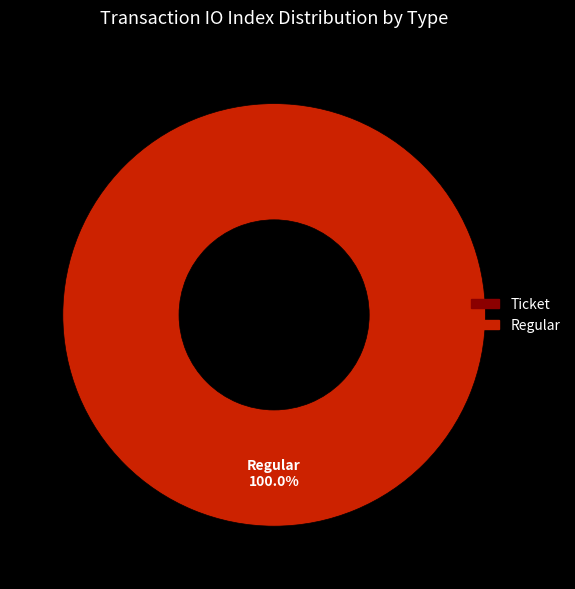

Is it true that Ticket is 9% of the pie?

False